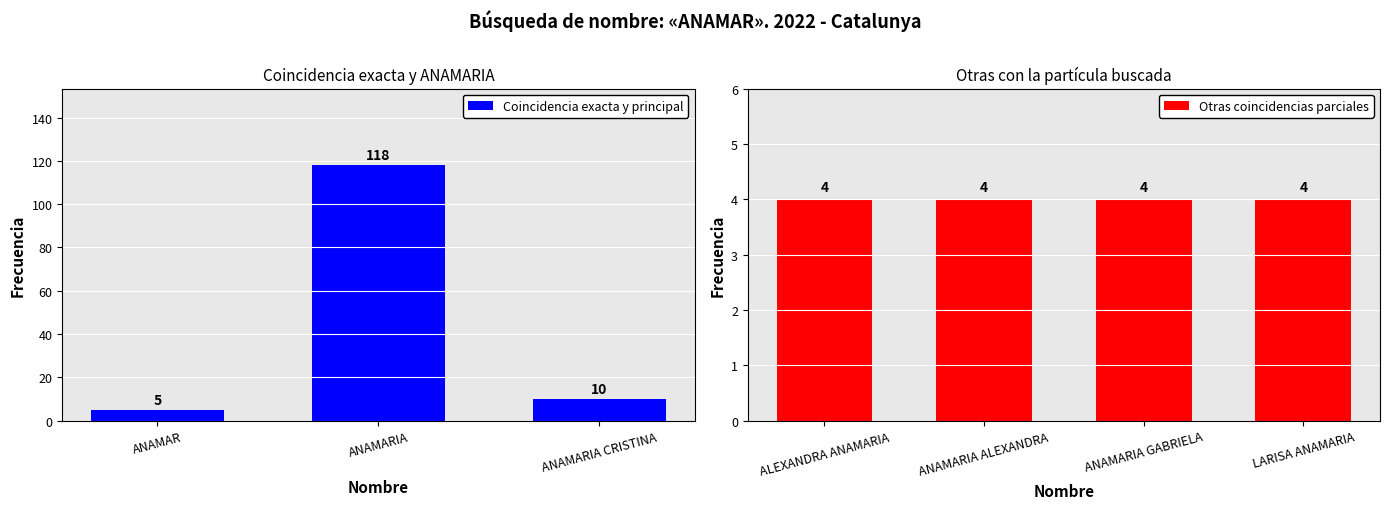

How many bars are there in total?

7